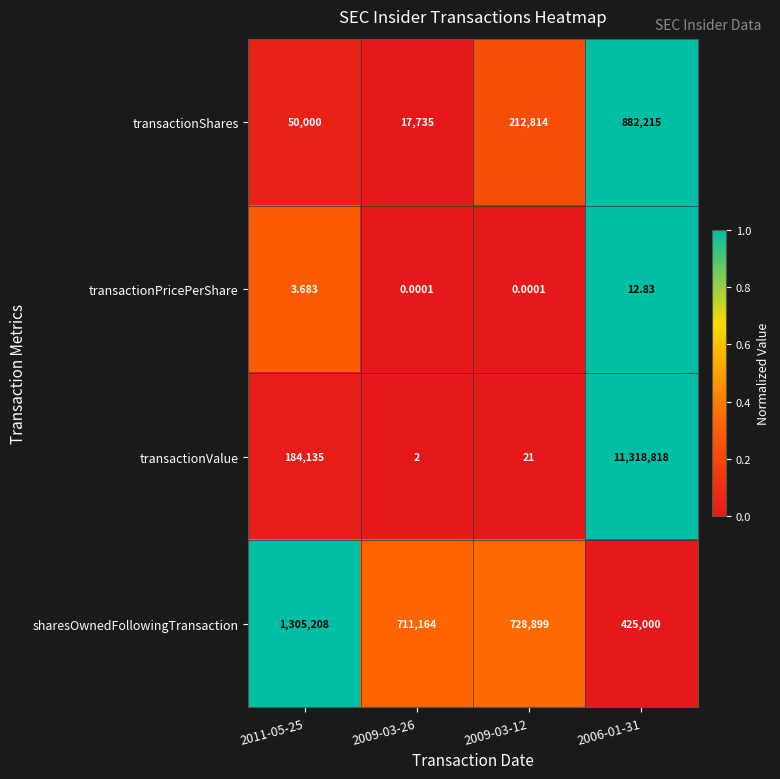

Which series has the widest spread of values?

transactionValue